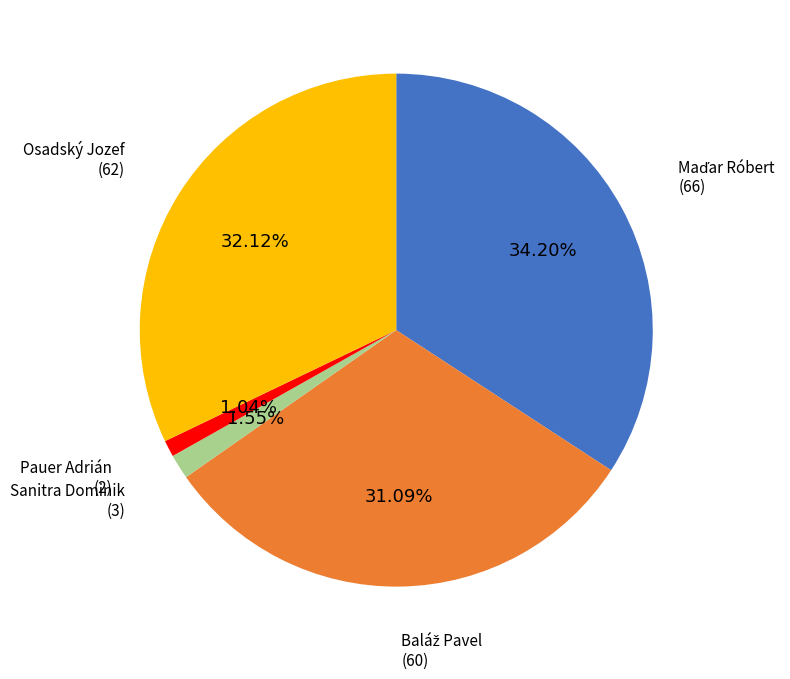

How many slices are in this pie chart?

5